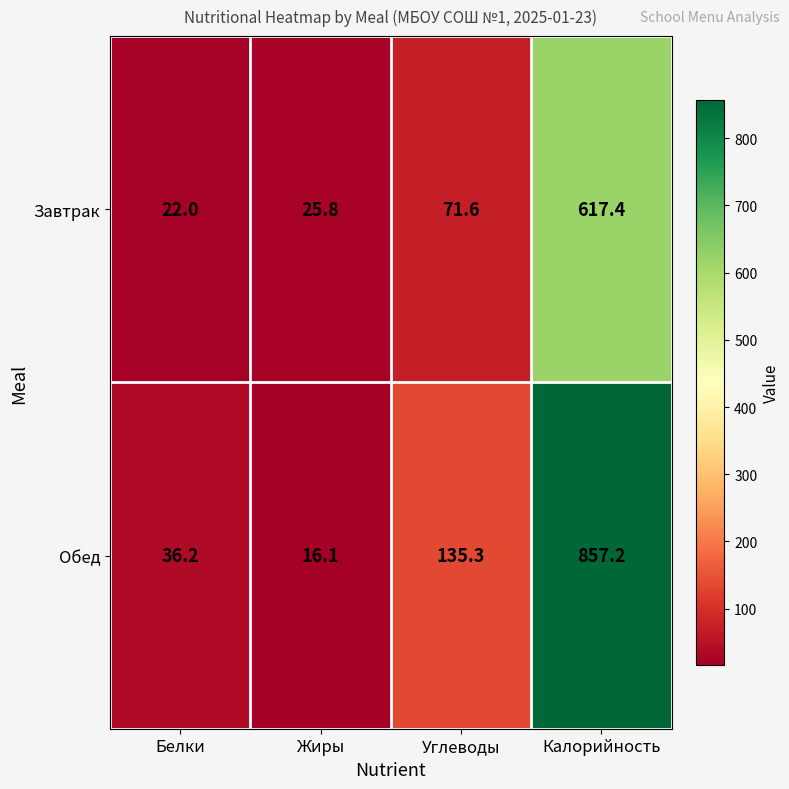

The value of Обед at Углеводы is 83.4. True or false?

False